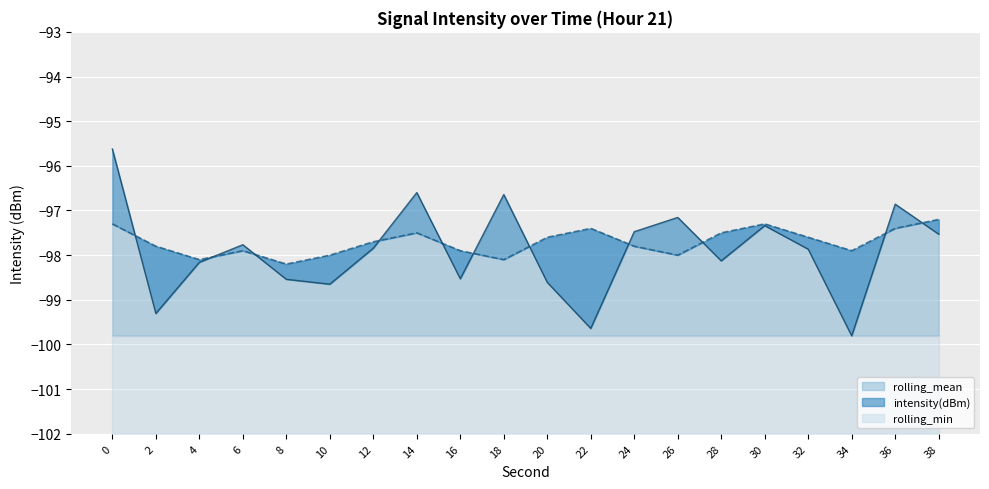

At how many categories does at least one series exceed -98?

17